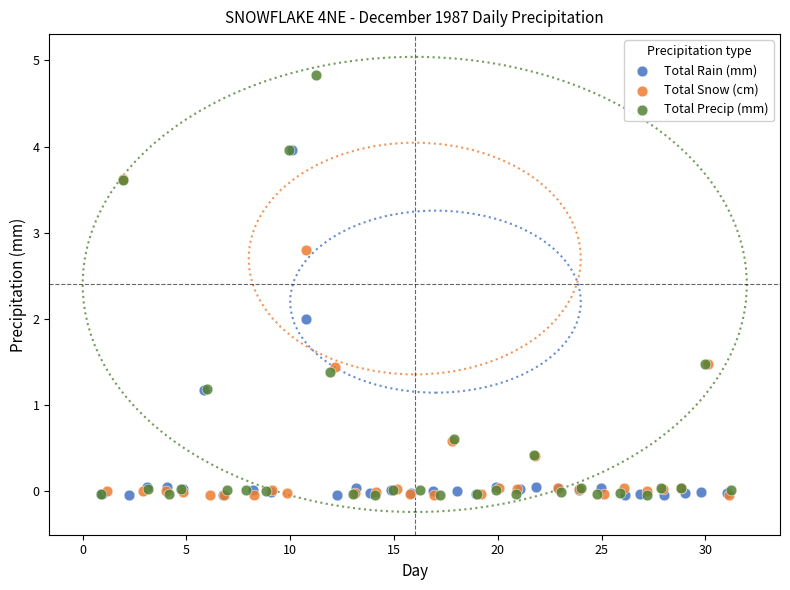

Which series has the largest Y range (max minus min)?

Total Precip (mm)